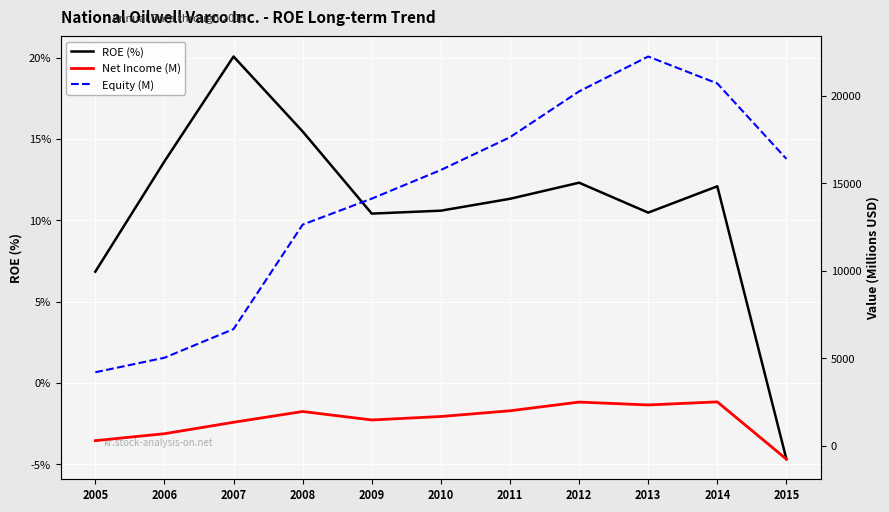

Which series ends up on top after the final intersection of ROE (%) and Net Income (M)?

ROE (%)